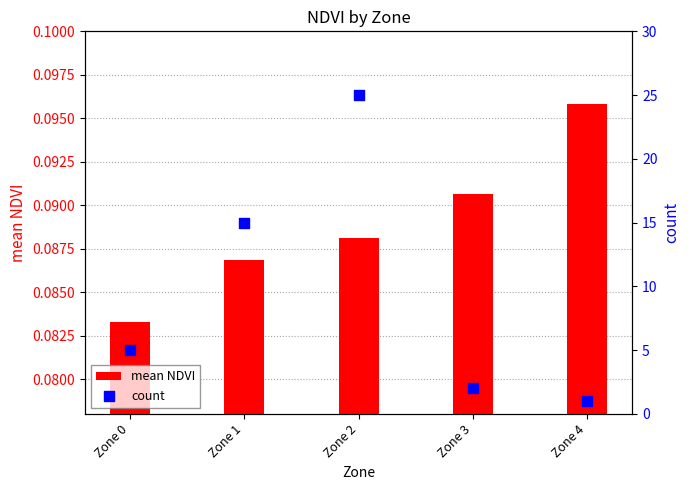

Is the value of mean NDVI at Zone 0 greater than the value of count at Zone 4?

No